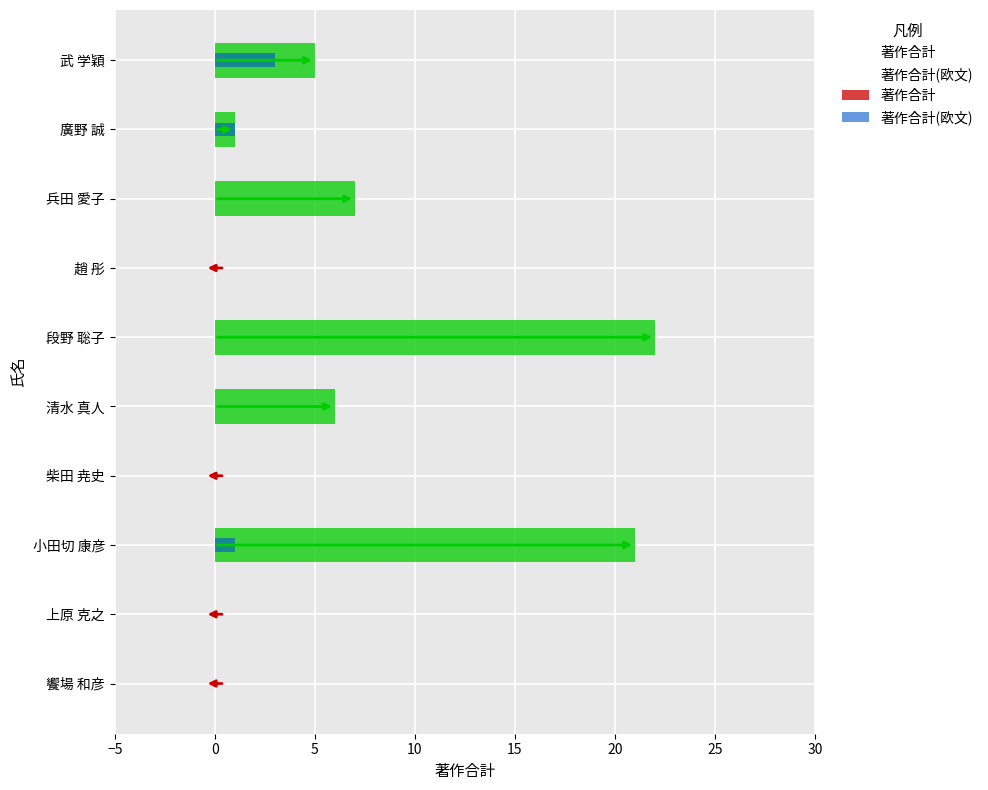

Is the value of 著作合計(欧文) at 上原 克之 greater than the value of 著作合計 at 武 学穎?

No